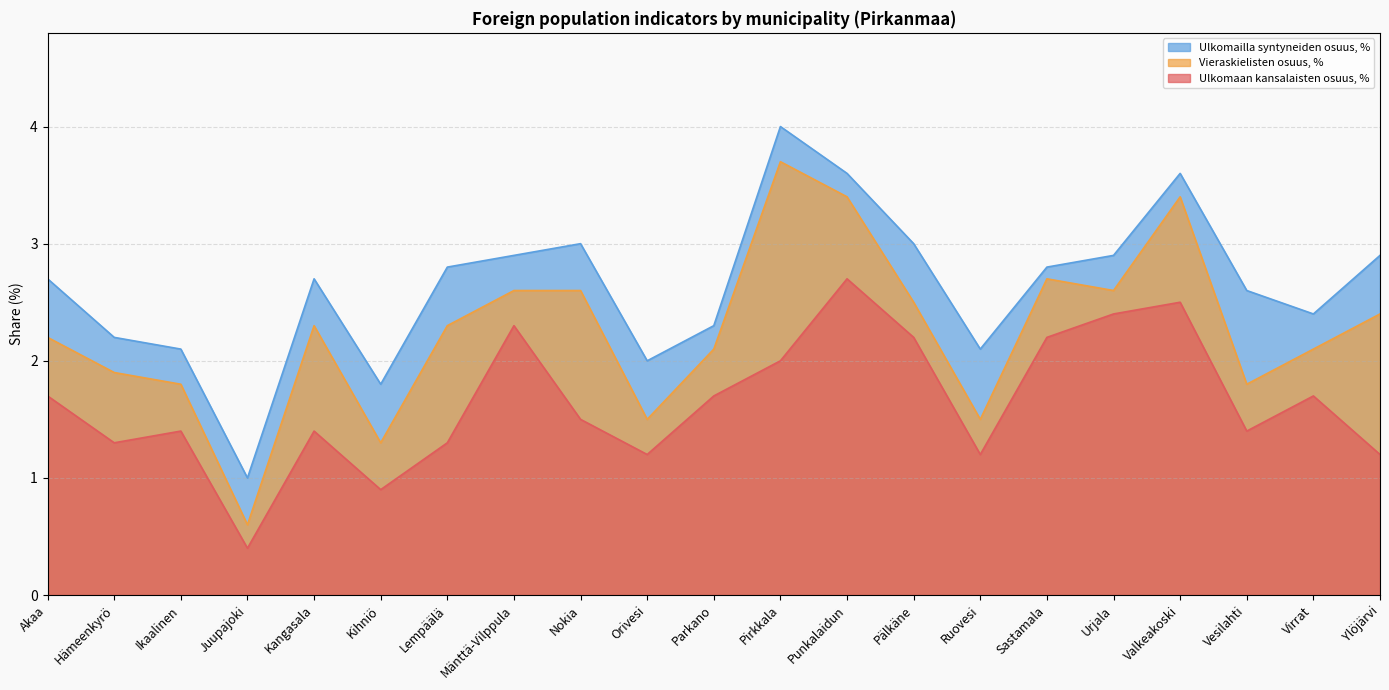

List the series in order of their peak value, lowest first.

Ulkomaan kansalaisten osuus, %, Vieraskielisten osuus, %, Ulkomailla syntyneiden osuus, %